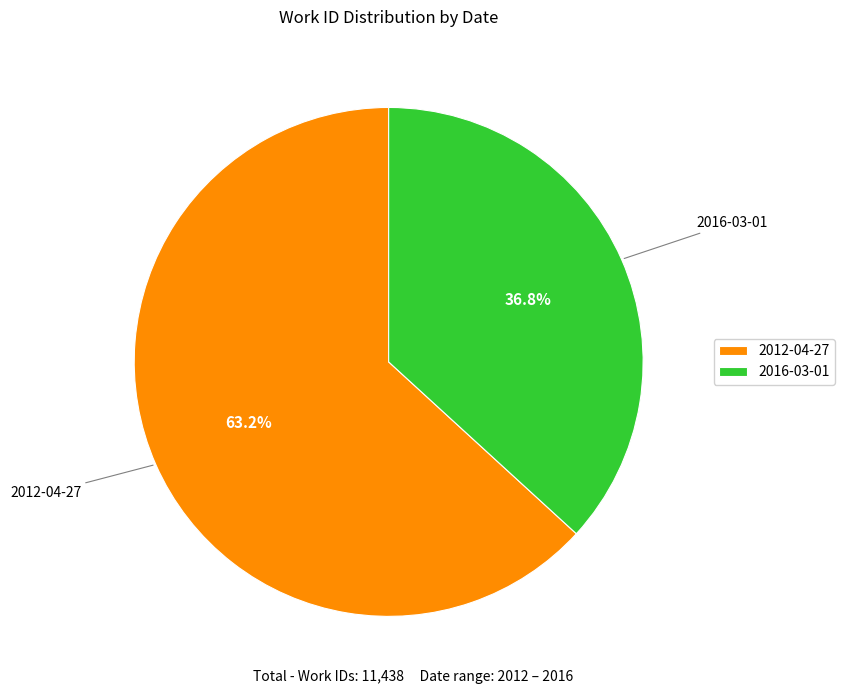

How many slices are in this pie chart?

2